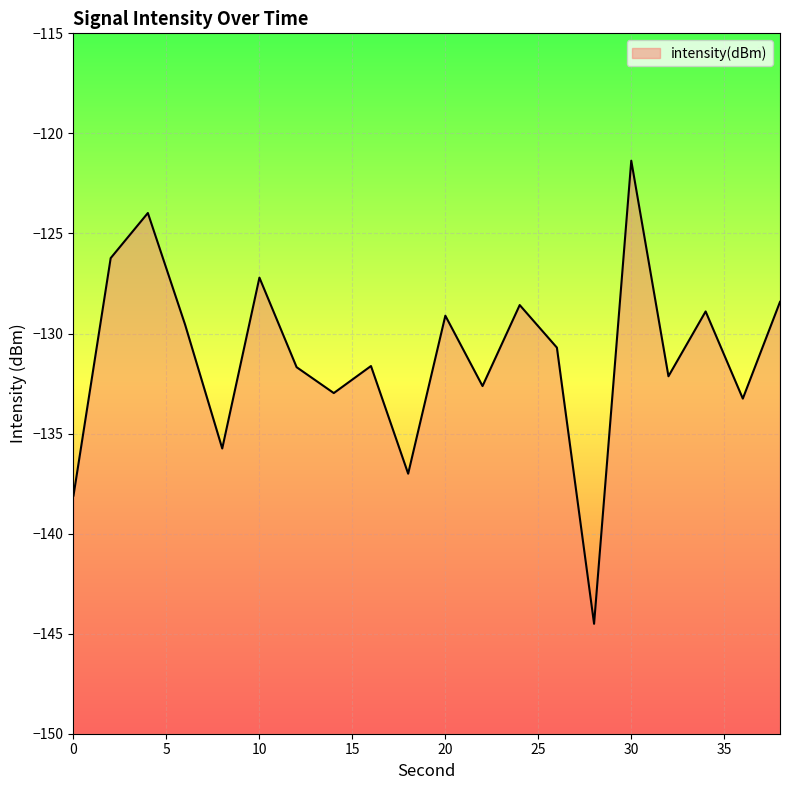

How many lines are shown in the chart?

1